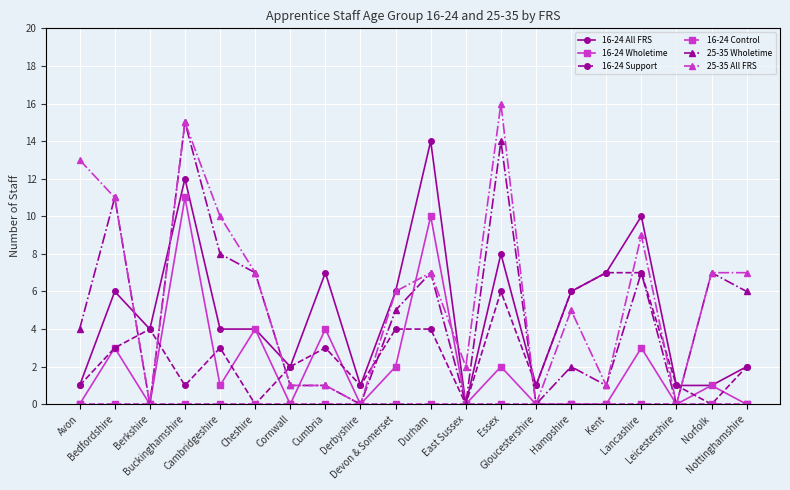

How many times do 16-24 Support and 25-35 All FRS cross each other?

8